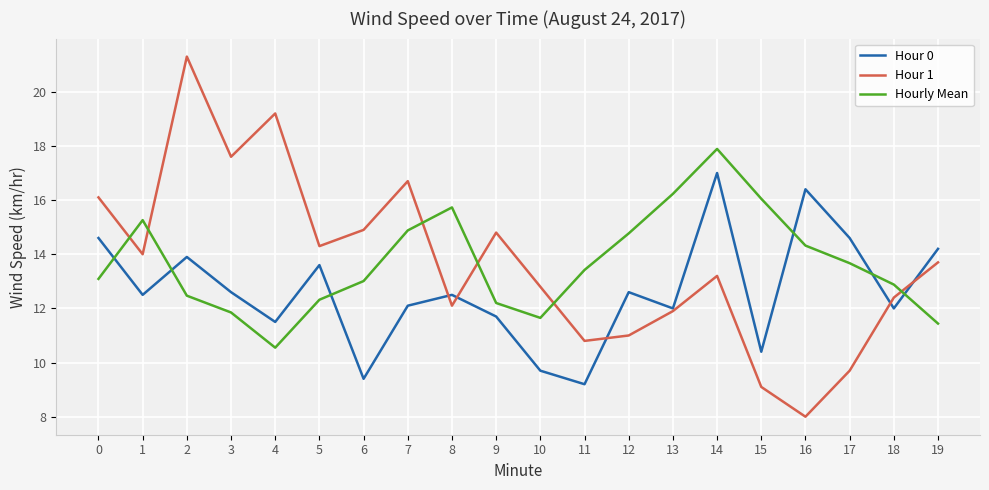

Does the chart display data point markers on the line(s)?

No